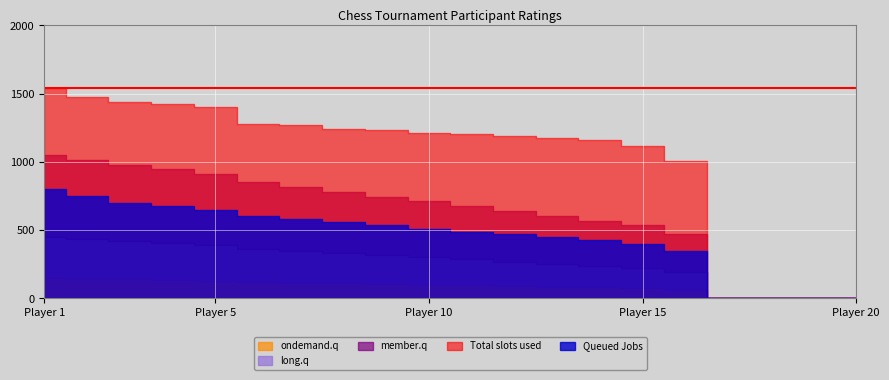

At which label does Total slots used reach its peak?

1